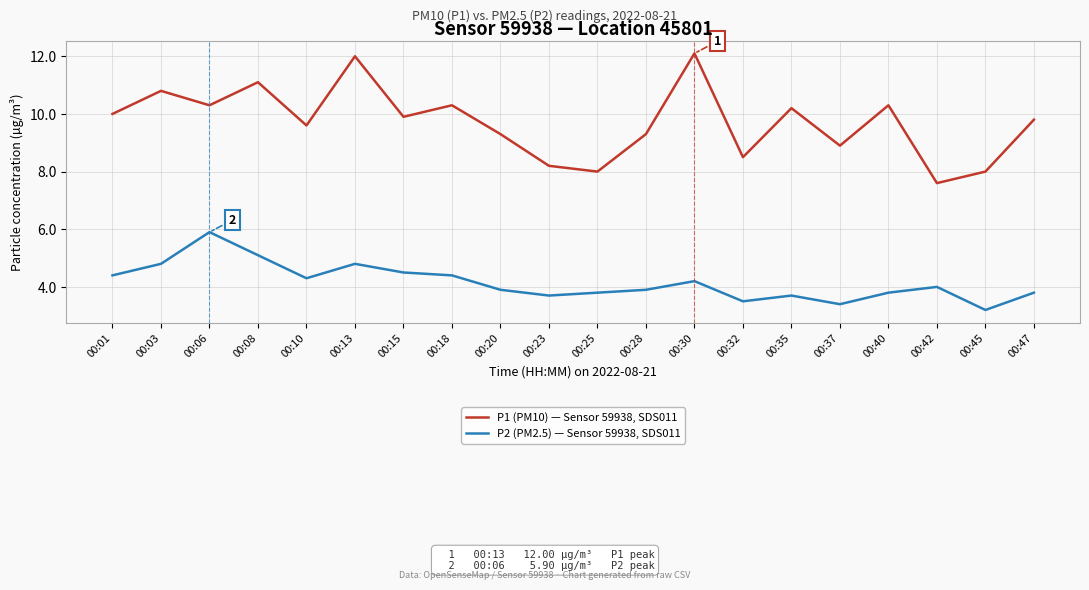

At which label is P2 (PM2.5) — Sensor 59938, SDS011 closest to 4?

00:42